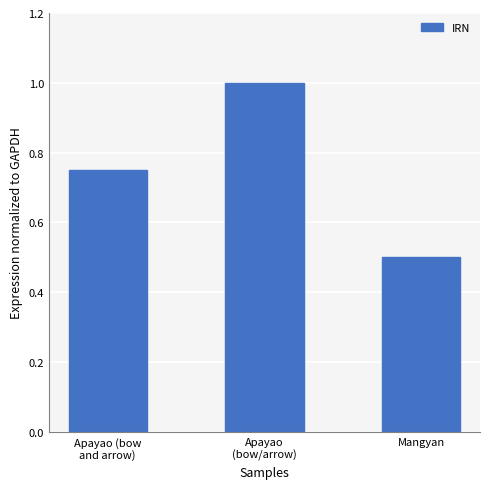

What is the difference between the values at Mangyan and Apayao
(bow/arrow)?

0.5